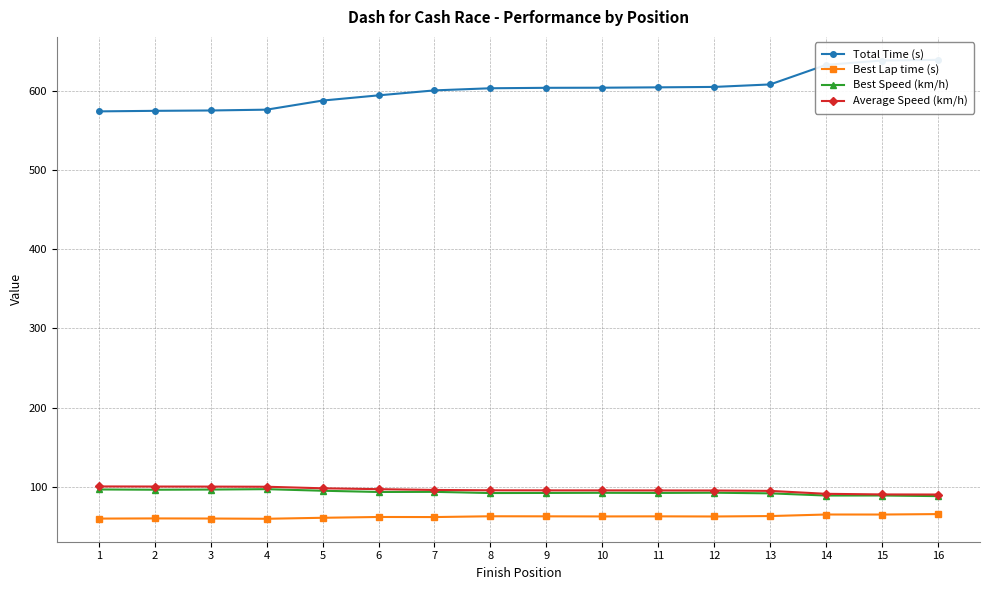

How many data points in Best Speed (km/h) are less than 92?

5